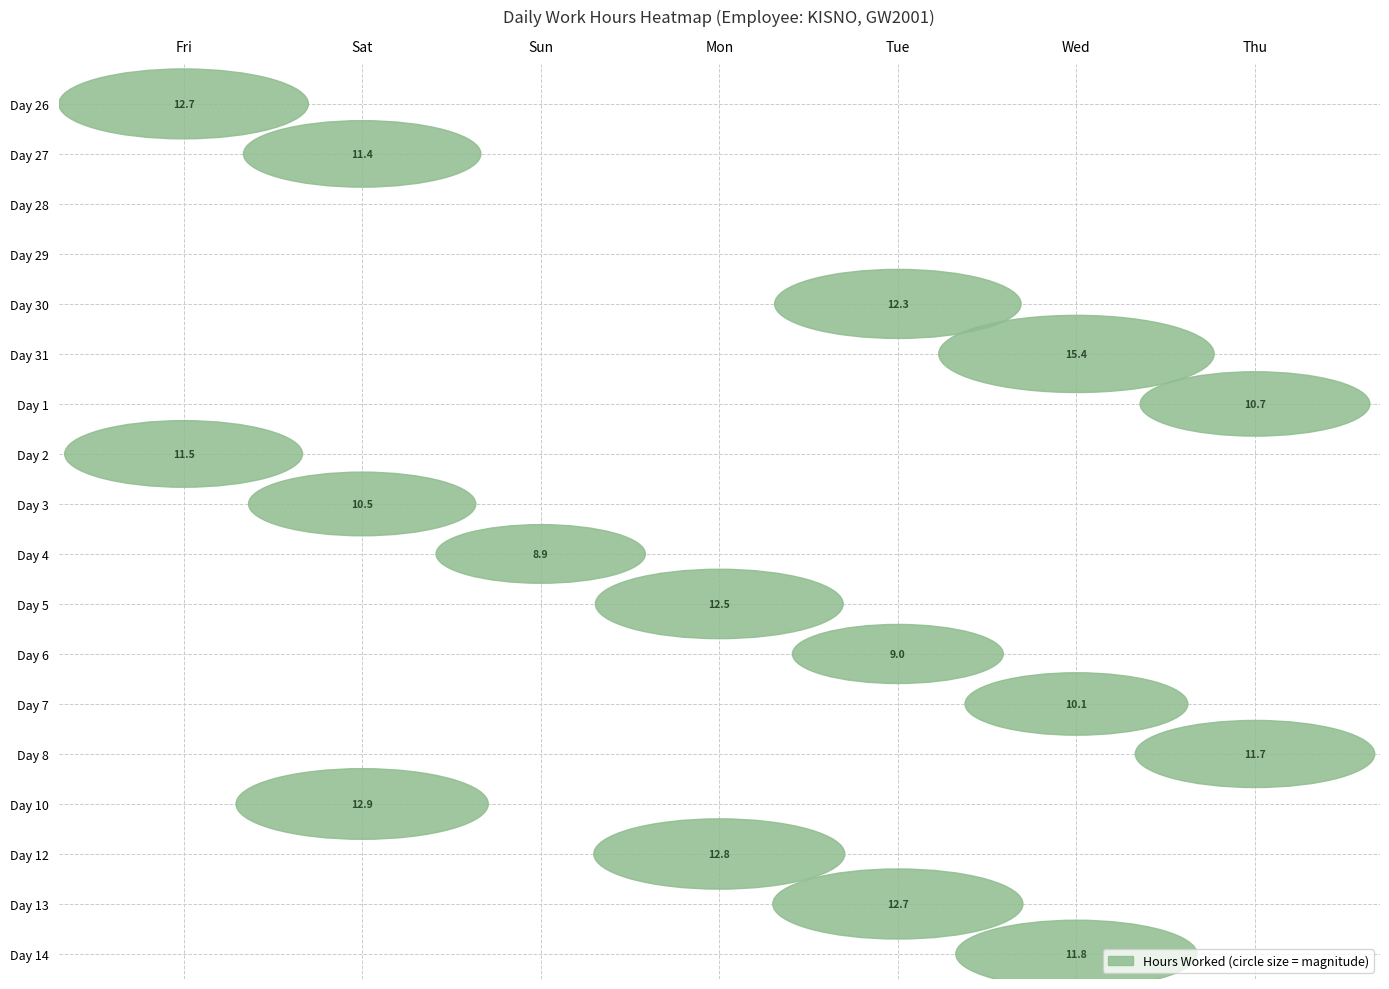

Reading left to right, transcribe all the data shown in this chart.

26: 12.7	0.0	0.0	0.0	0.0	0.0	0.0
27: 0.0	11.4	0.0	0.0	0.0	0.0	0.0
28: 0.0	0.0	0.0	0.0	0.0	0.0	0.0
29: 0.0	0.0	0.0	0.0	0.0	0.0	0.0
30: 0.0	0.0	0.0	0.0	12.3	0.0	0.0
31: 0.0	0.0	0.0	0.0	0.0	15.4	0.0
1: 0.0	0.0	0.0	0.0	0.0	0.0	10.7
2: 11.5	0.0	0.0	0.0	0.0	0.0	0.0
3: 0.0	10.5	0.0	0.0	0.0	0.0	0.0
4: 0.0	0.0	8.9	0.0	0.0	0.0	0.0
5: 0.0	0.0	0.0	12.5	0.0	0.0	0.0
6: 0.0	0.0	0.0	0.0	9.0	0.0	0.0
7: 0.0	0.0	0.0	0.0	0.0	10.1	0.0
8: 0.0	0.0	0.0	0.0	0.0	0.0	11.7
10: 0.0	12.9	0.0	0.0	0.0	0.0	0.0
12: 0.0	0.0	0.0	12.8	0.0	0.0	0.0
13: 0.0	0.0	0.0	0.0	12.7	0.0	0.0
14: 0.0	0.0	0.0	0.0	0.0	11.8	0.0